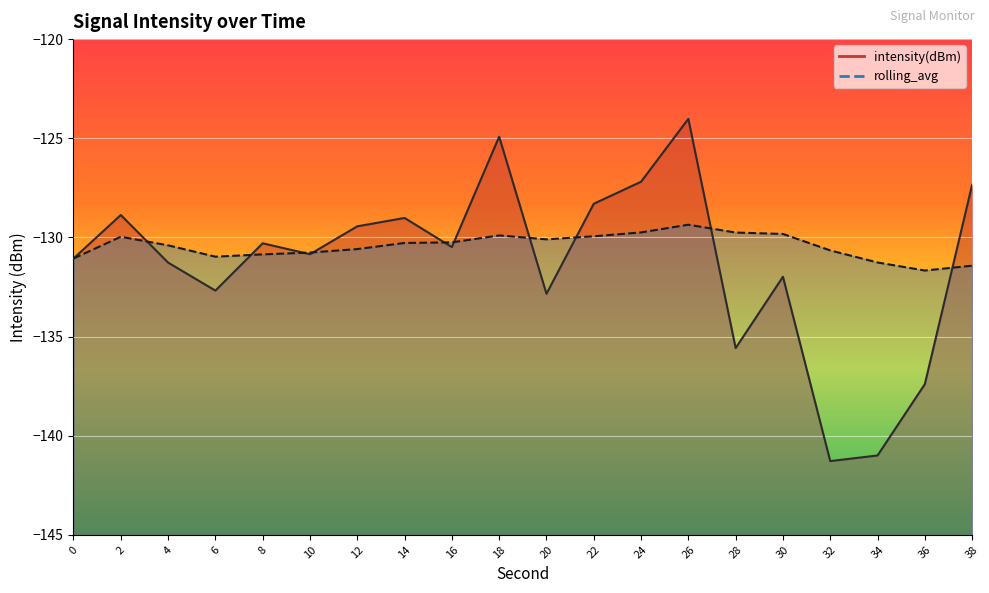

What is the total value across all series at 14?

-259.3